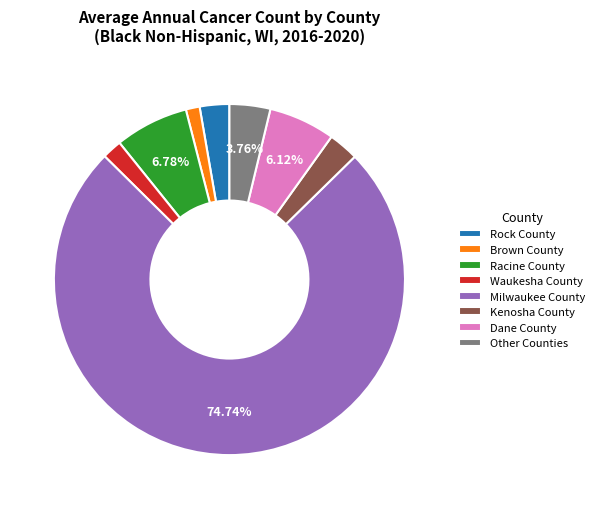

Is the sum of Racine County and Dane County greater than half?

No